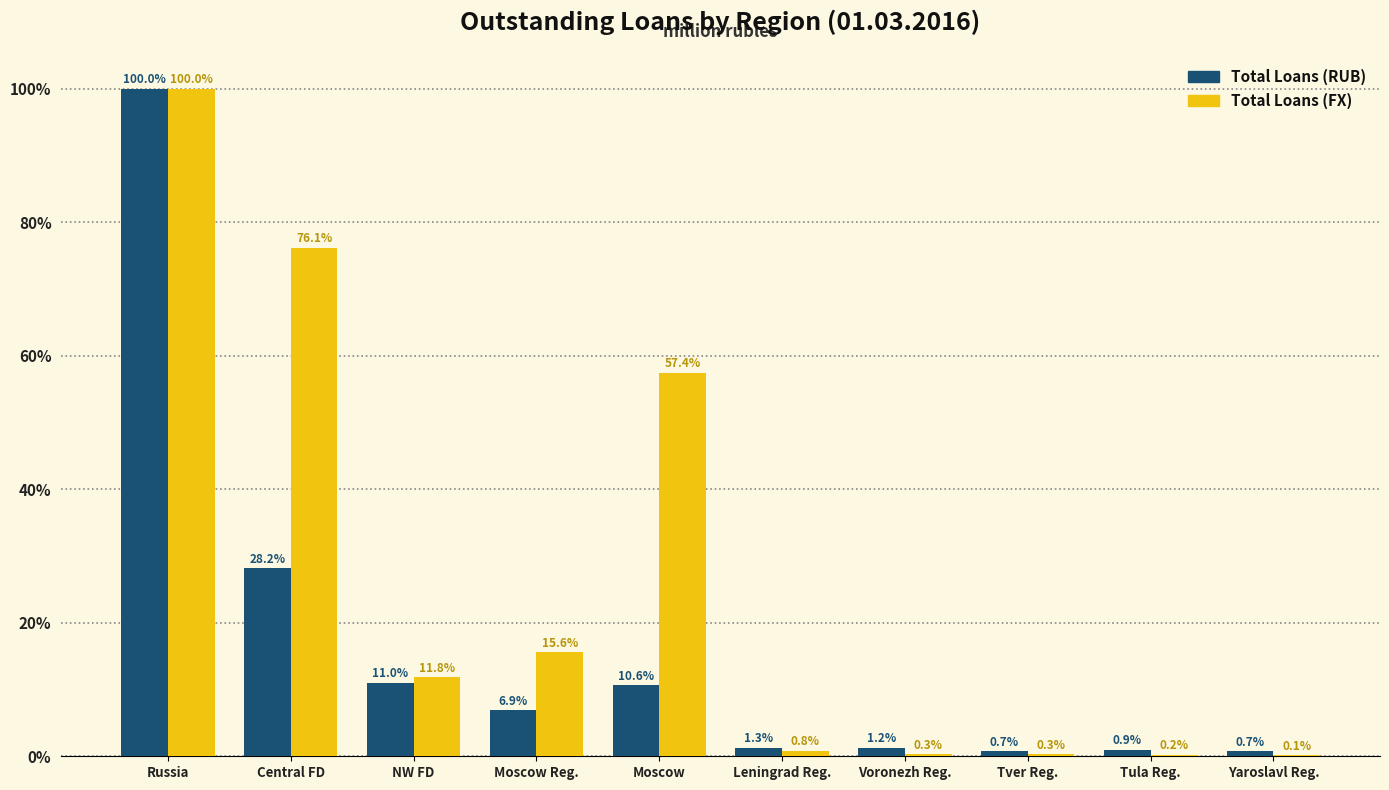

Is the value of Total Loans (FX) at Central FD greater than the value of Total Loans (RUB) at Voronezh Reg.?

Yes